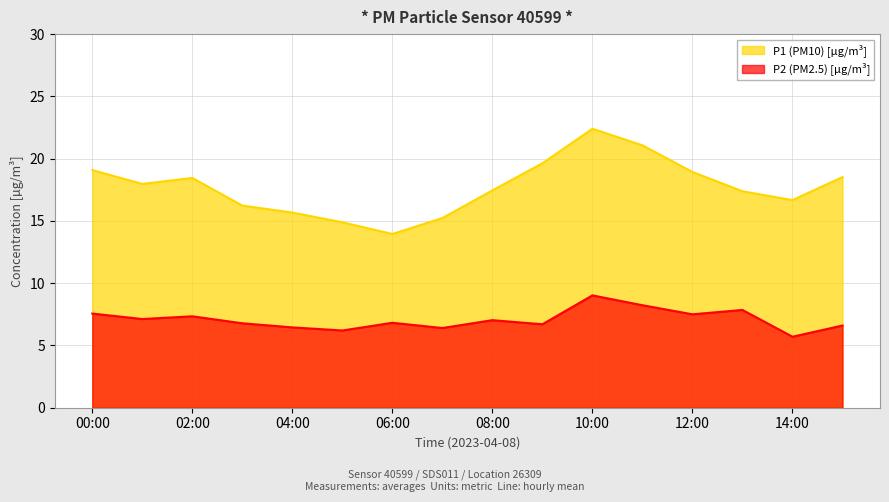

What is the approximate value of P1 at 14:00?

16.7